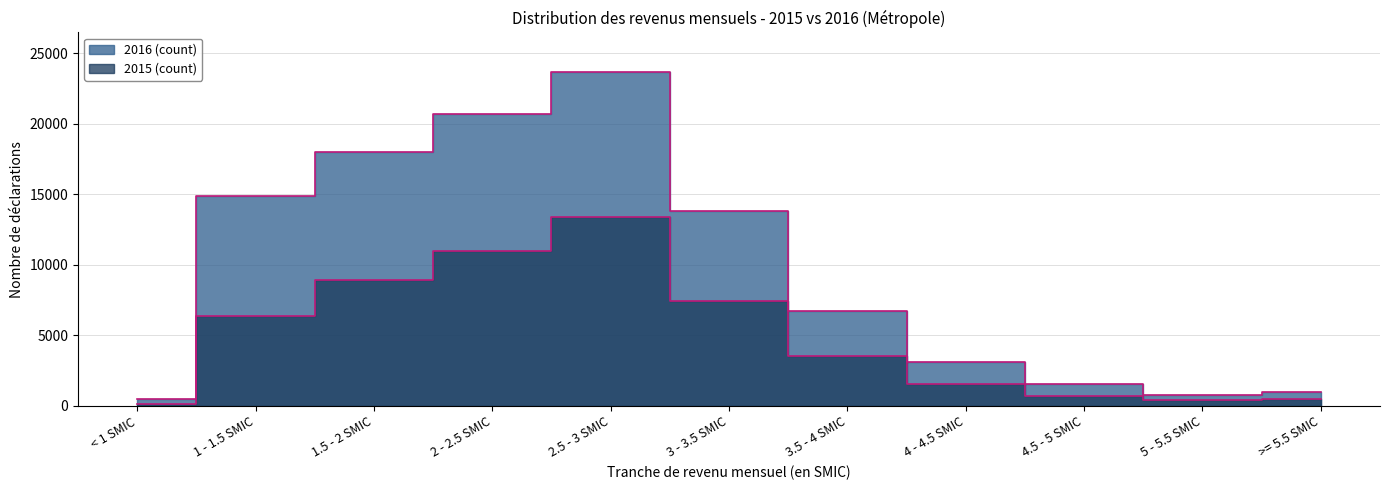

Reading right to left, extract all data points from this chart.

2015 (count): >= 5.5 SMIC=460	5 - 5.5 SMIC=399	4.5 - 5 SMIC=711	4 - 4.5 SMIC=1562	3.5 - 4 SMIC=3554	3 - 3.5 SMIC=7456	2.5 - 3 SMIC=13389	2 - 2.5 SMIC=10991	1.5 - 2 SMIC=8920	1 - 1.5 SMIC=6365	< 1 SMIC=155
2016 (count): >= 5.5 SMIC=970	5 - 5.5 SMIC=781	4.5 - 5 SMIC=1557	4 - 4.5 SMIC=3102	3.5 - 4 SMIC=6721	3 - 3.5 SMIC=13799	2.5 - 3 SMIC=23651	2 - 2.5 SMIC=20688	1.5 - 2 SMIC=18011	1 - 1.5 SMIC=14863	< 1 SMIC=485